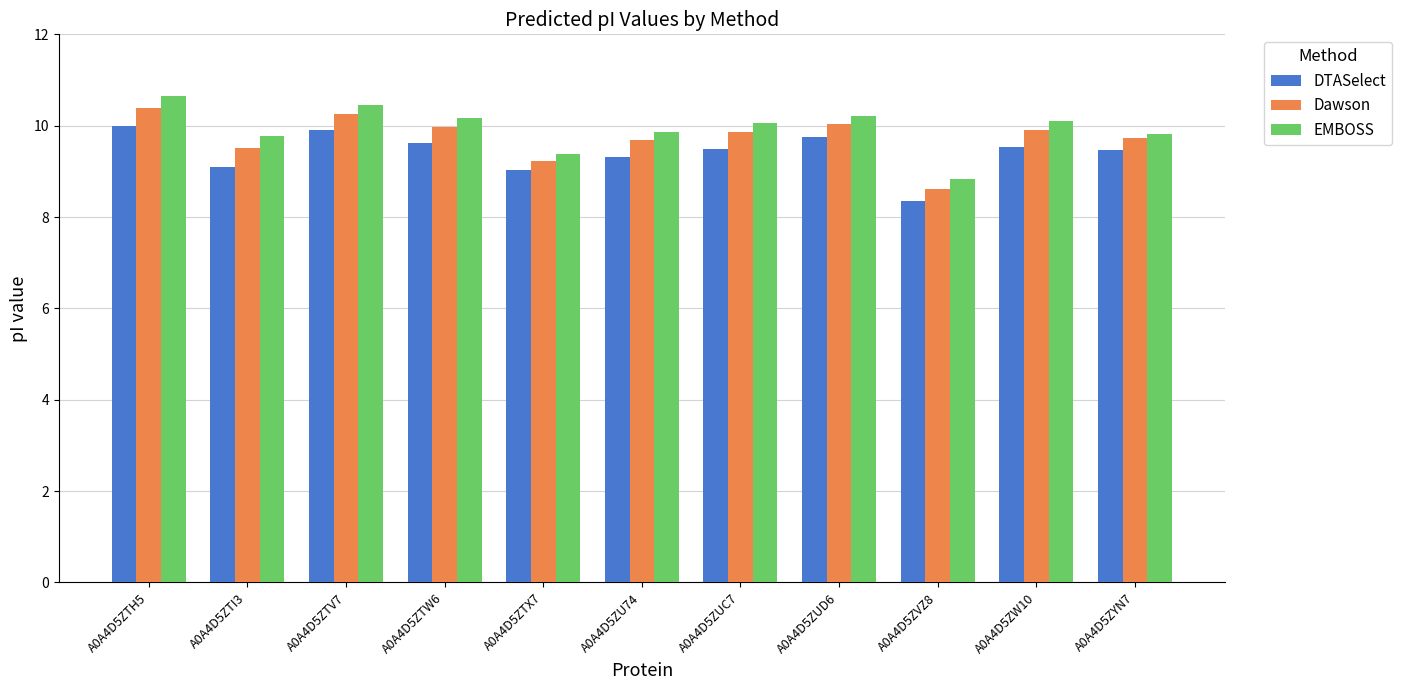

Rank the series at A0A4D5ZTH5 from highest to lowest value.

EMBOSS, Dawson, DTASelect